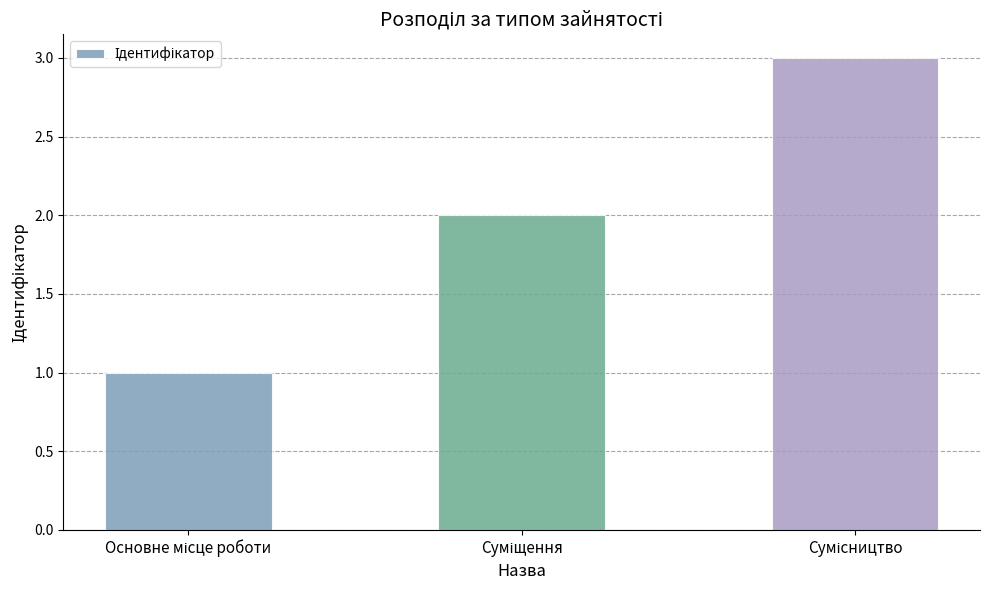

What is the maximum value shown in the chart?

3